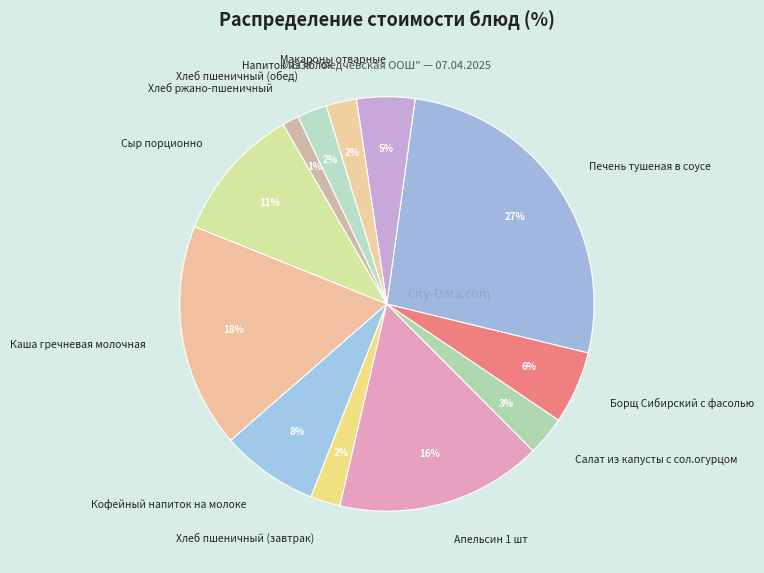

How many slices are in this pie chart?

12